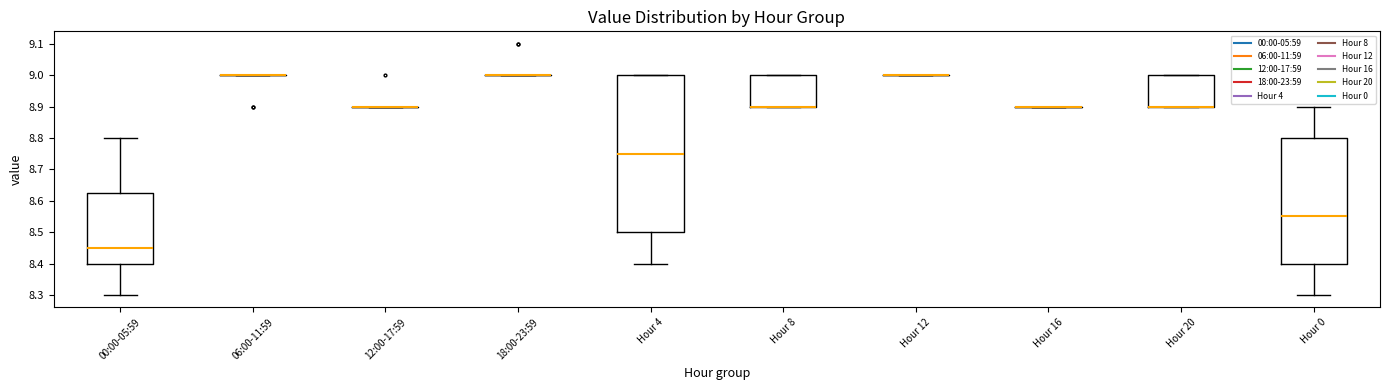

Where is the upper edge of the box for Hour 0 on the y-axis? The values are not printed on the chart, so give them approximately, as read against the axis.

8.80